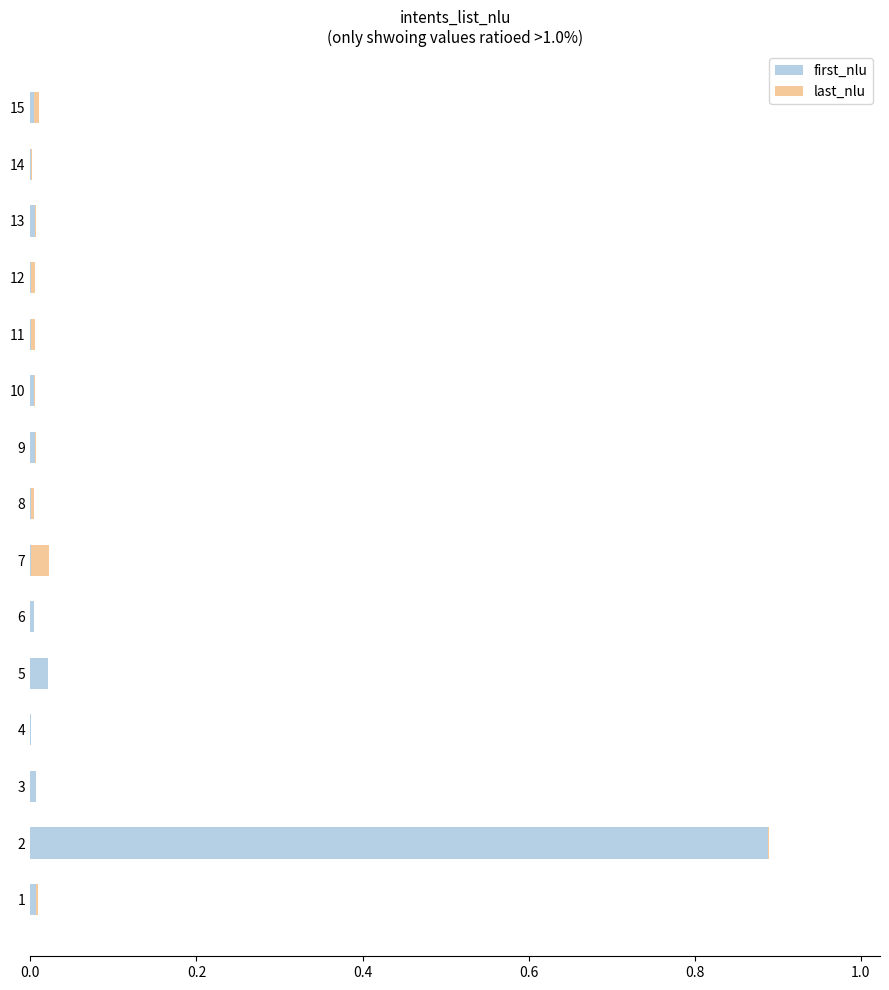

The first_nlu series shows 0.0 at 1. True or false?

True